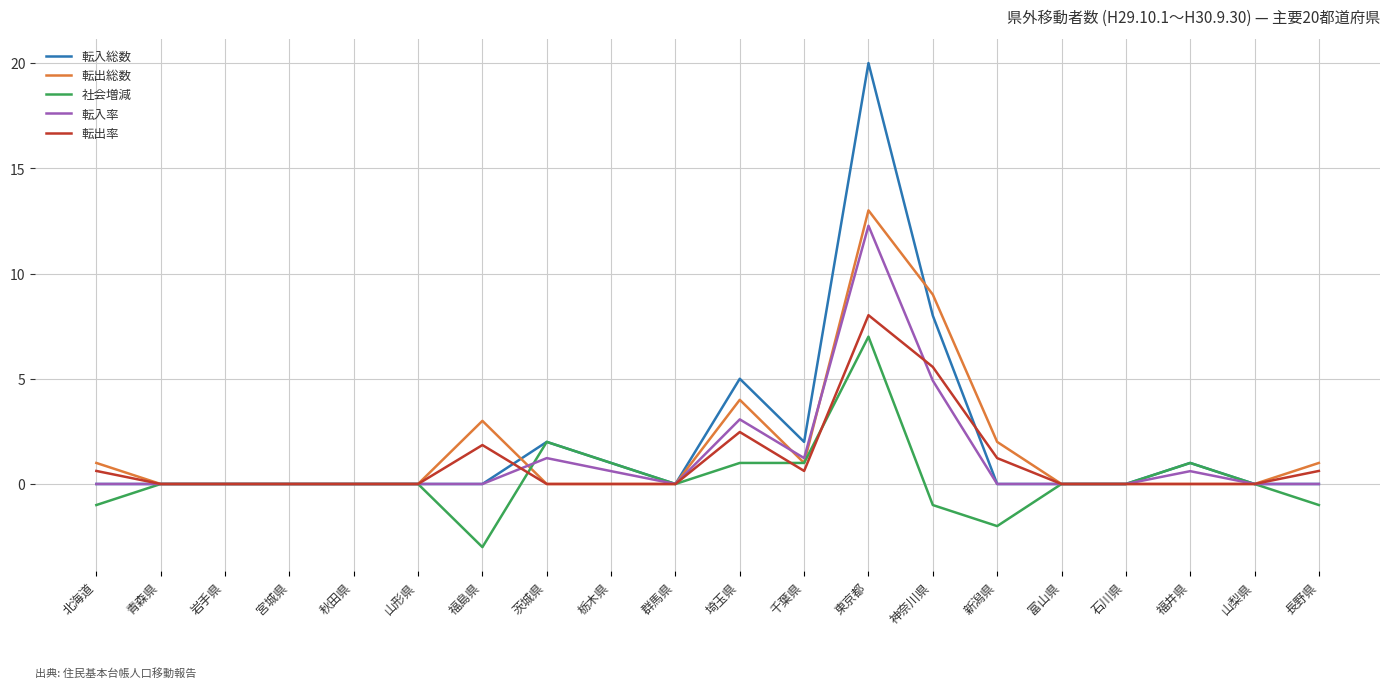

Is it true that 社会増減 equals 0.0 at 宮城県?

True